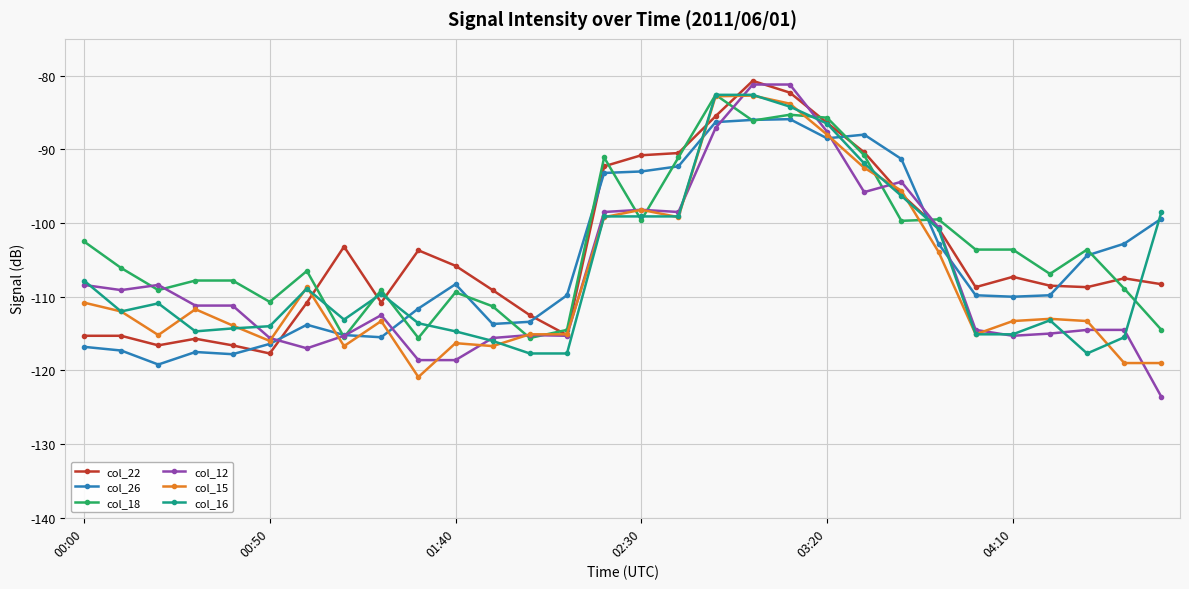

What is the value of the col_26 point at the 18th from the left?

-86.3